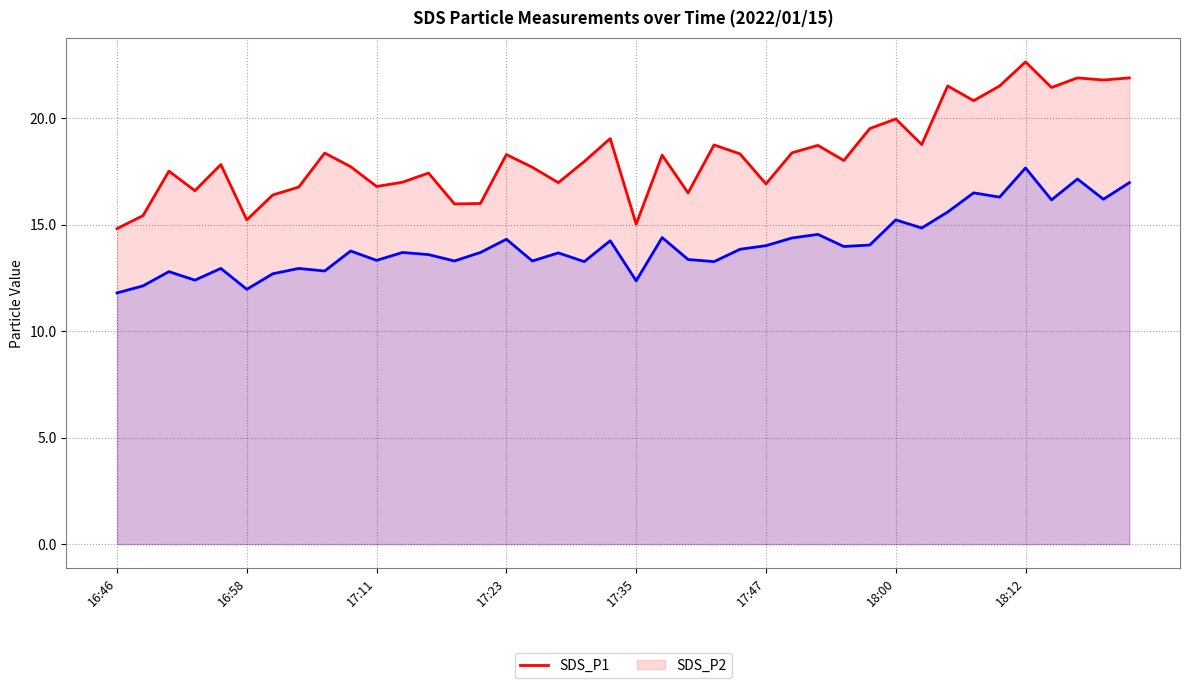

What is the difference between the SDS_P2 values at 27 and 16?

1.2